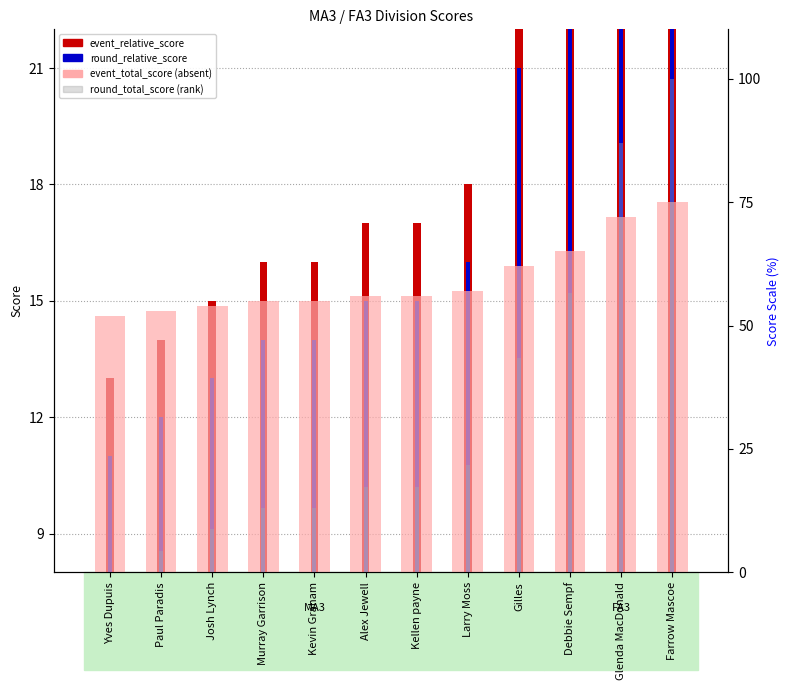

How many distinct data groups are displayed?

4